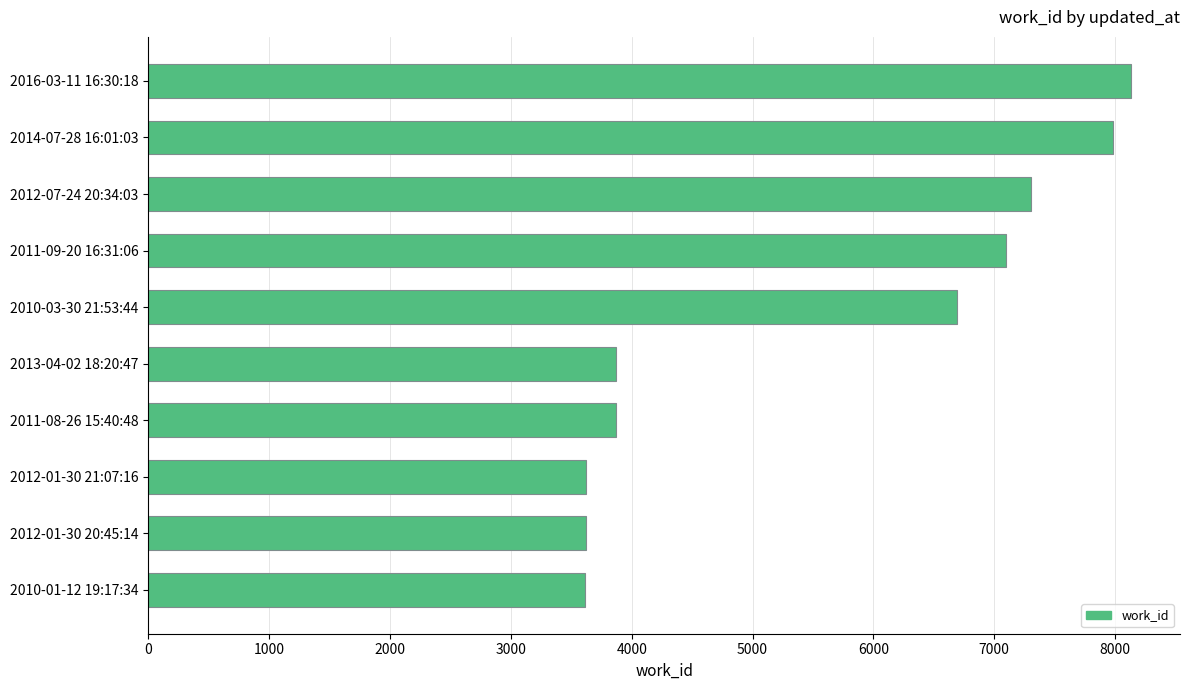

Are the bars grouped side by side (vs. stacked)?

No